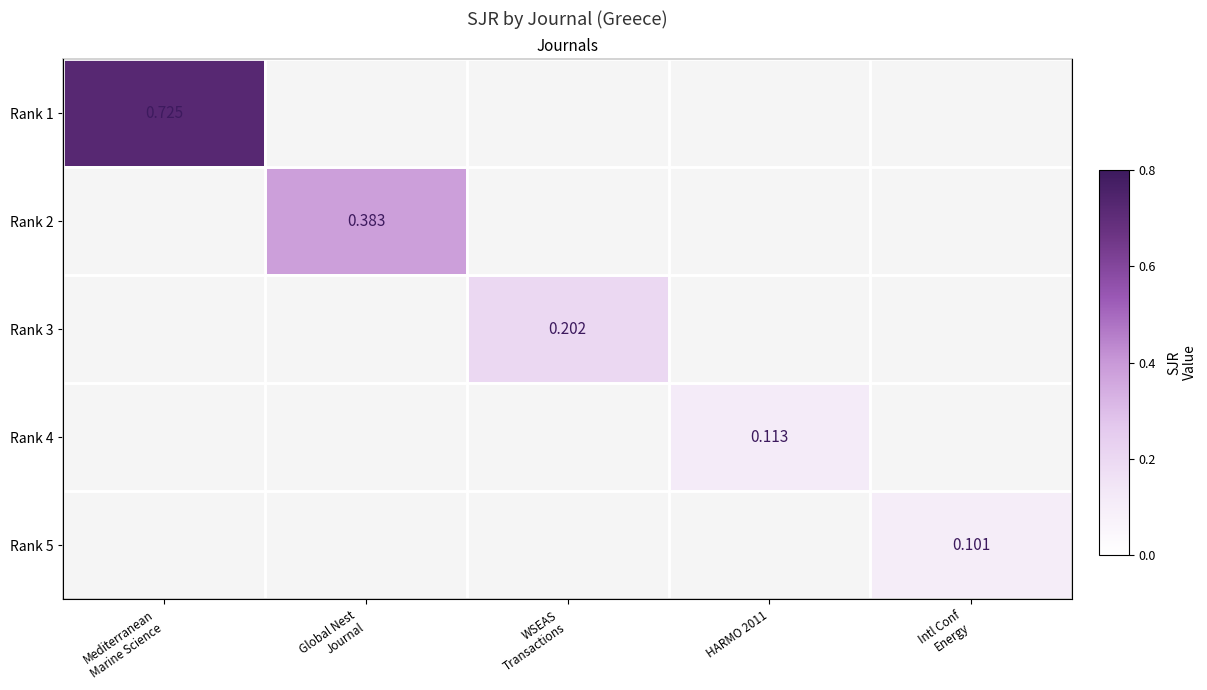

At Global Nest Journal, list the series in order from smallest to largest.

Rank 1, Rank 2, Rank 3, Rank 4, Rank 5